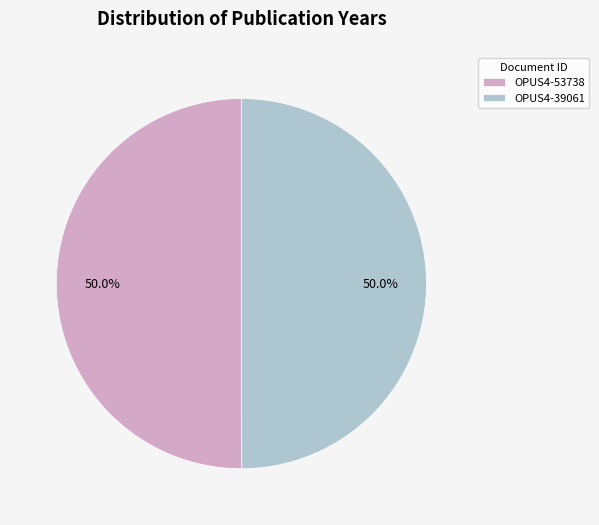

What is the ratio of the value at OPUS4-53738 to the value at OPUS4-39061?

1.0